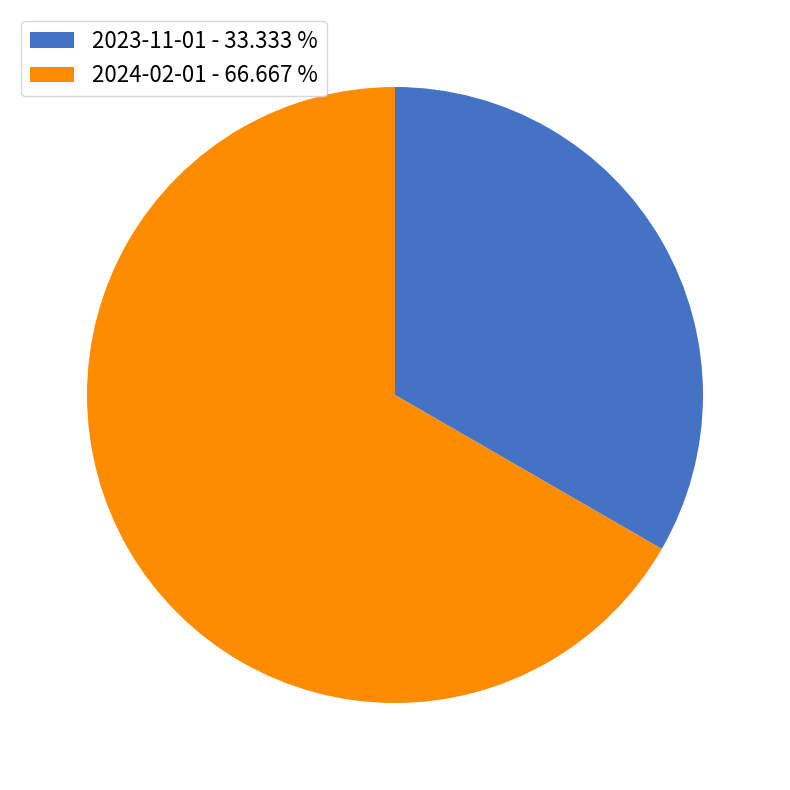

Does 2024-02-01 - 66.667 % account for over 50% of the chart?

Yes